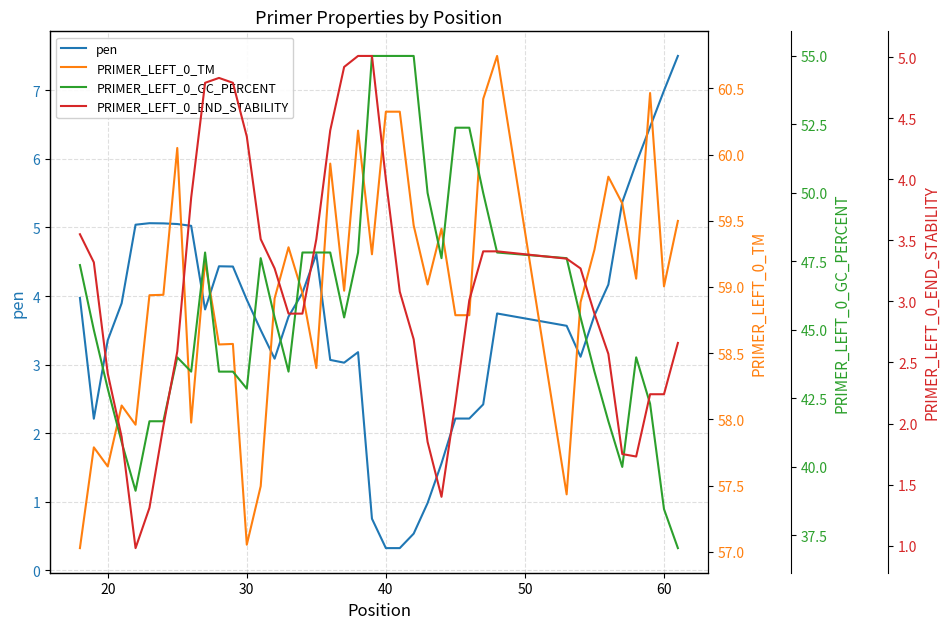

How many distinct data groups are displayed?

4